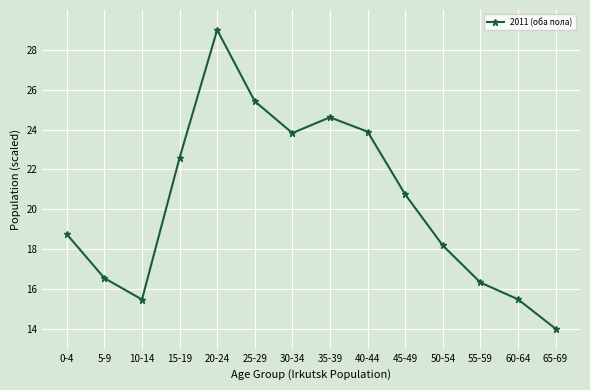

Where does the data first go above 20?

15-19